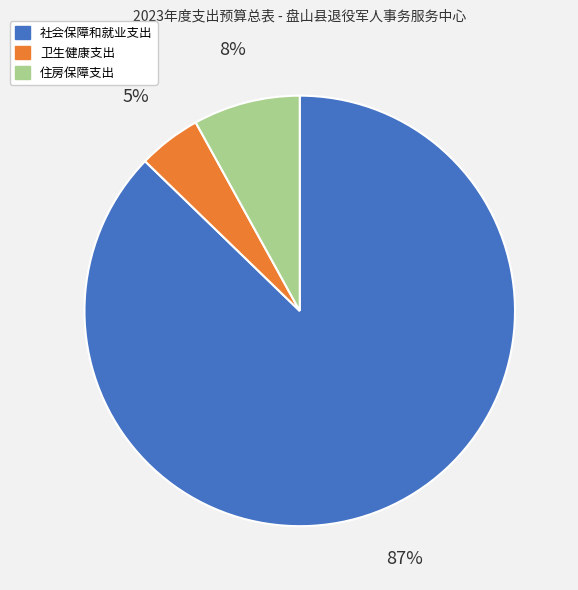

To the nearest percent, what is the combined percentage of 住房保障支出 and 卫生健康支出?

13%